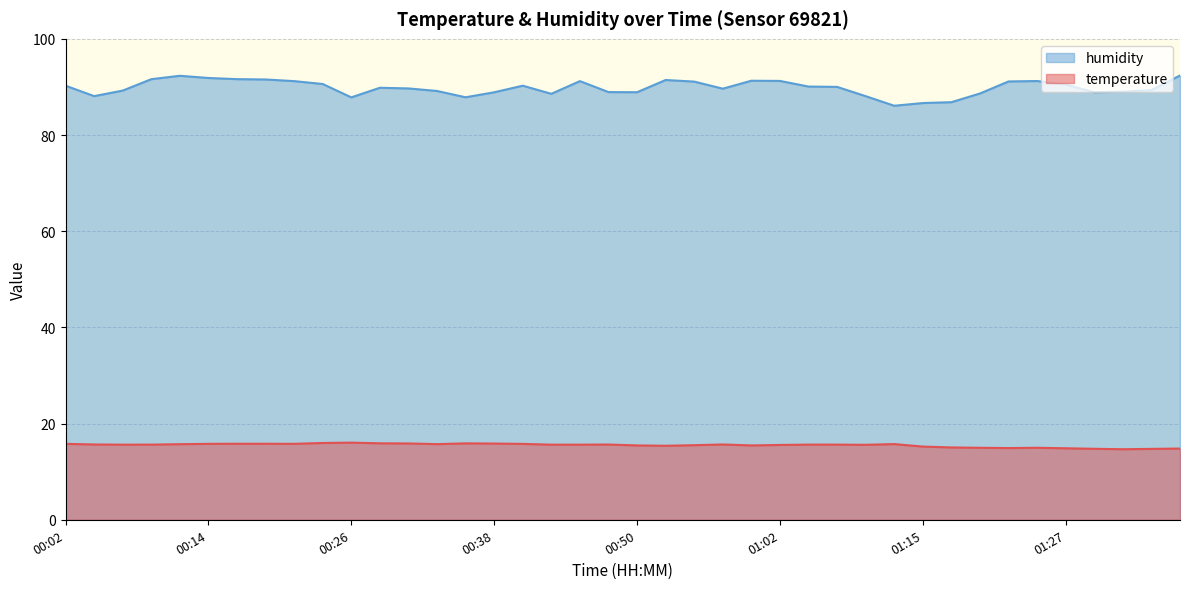

Which series has the widest spread of values?

humidity